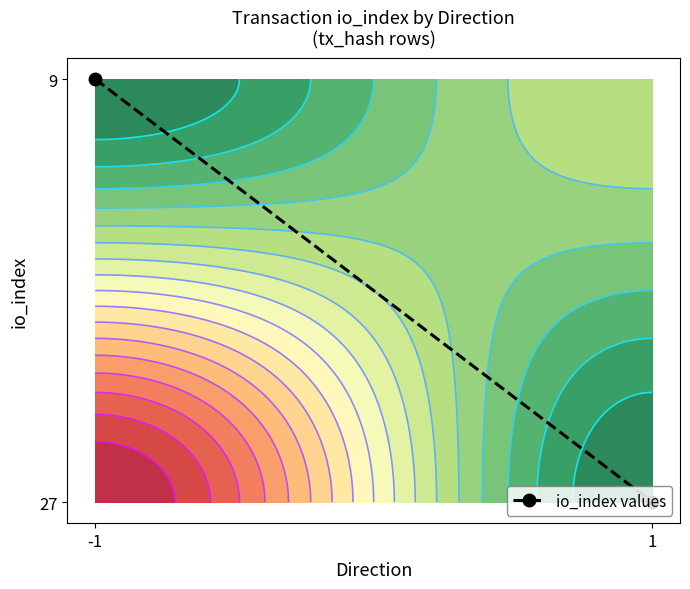

Between -1 and 1, which is larger?

-1